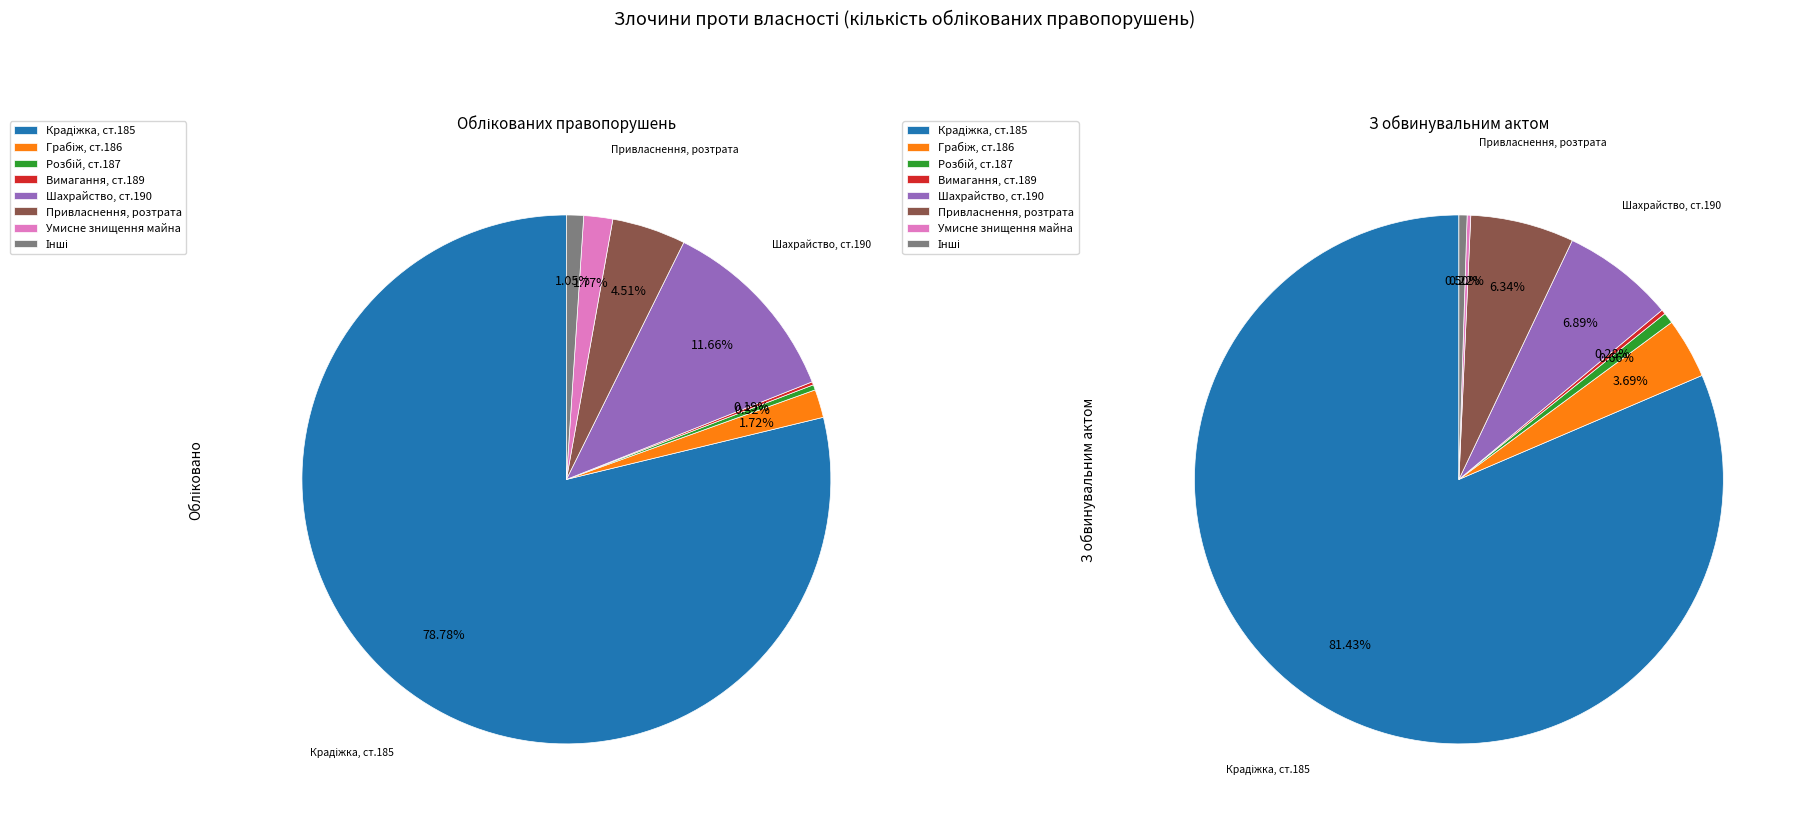

Which slice is the largest?

Крадіжка, ст.185